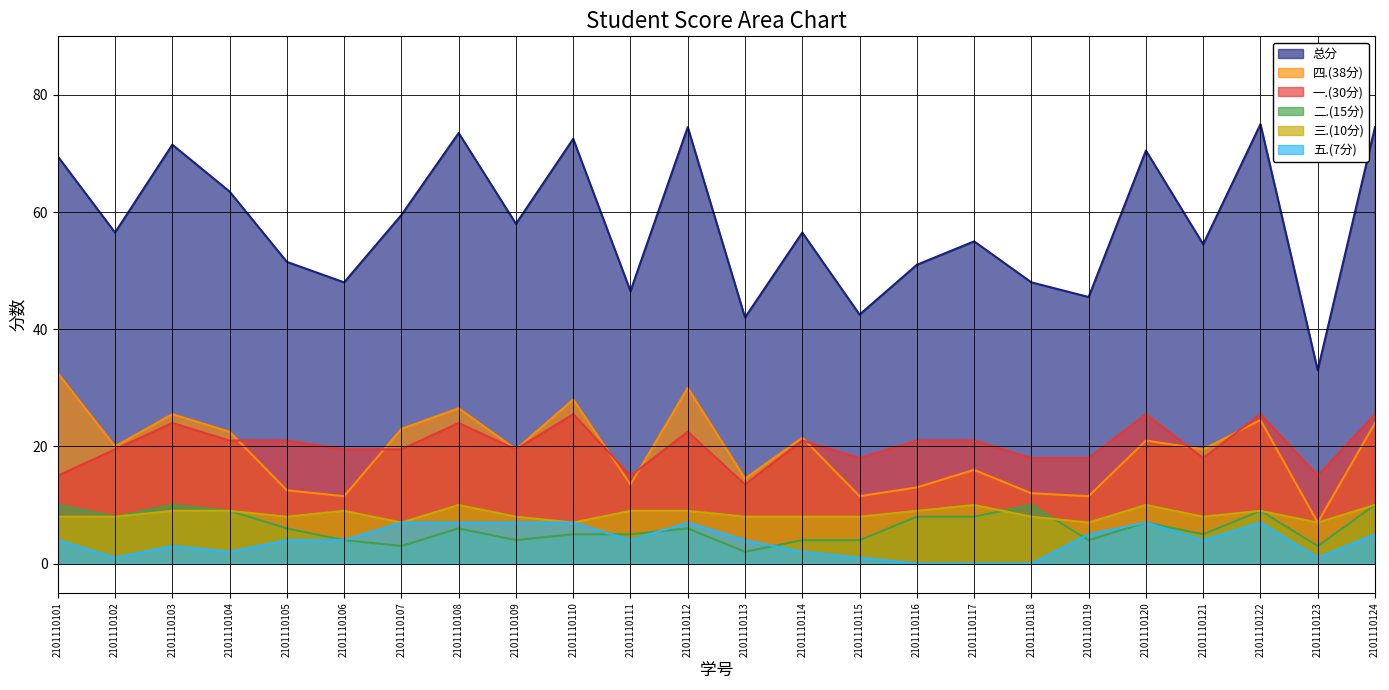

Is it true that 四.(38分) equals 13.0 at 2101110116?

True